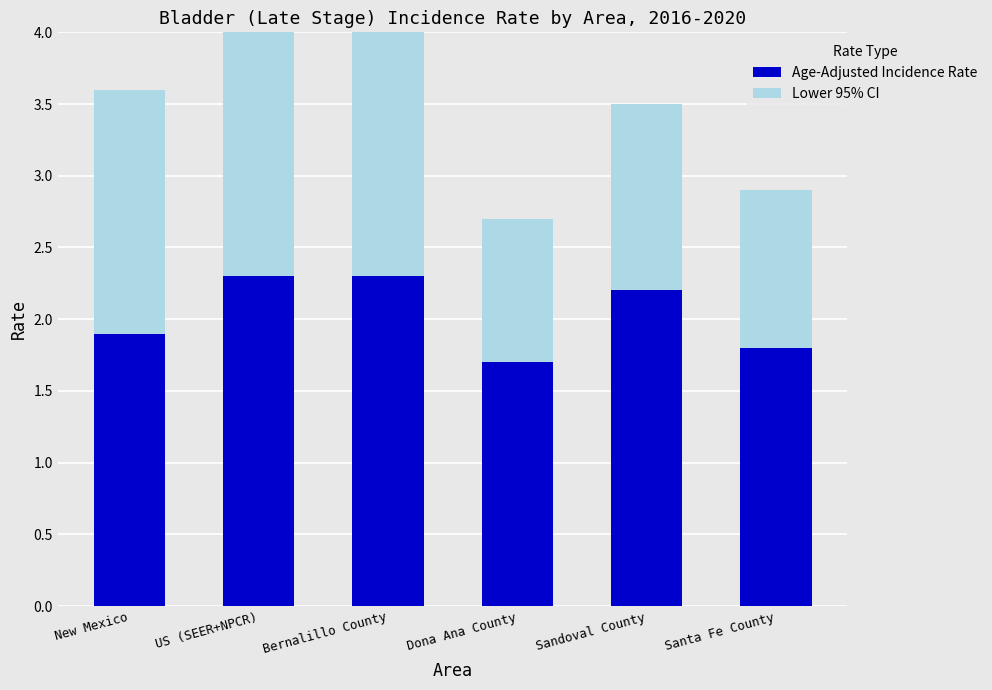

Which category has the highest value in the Age-Adjusted Incidence Rate series?

US (SEER+NPCR)